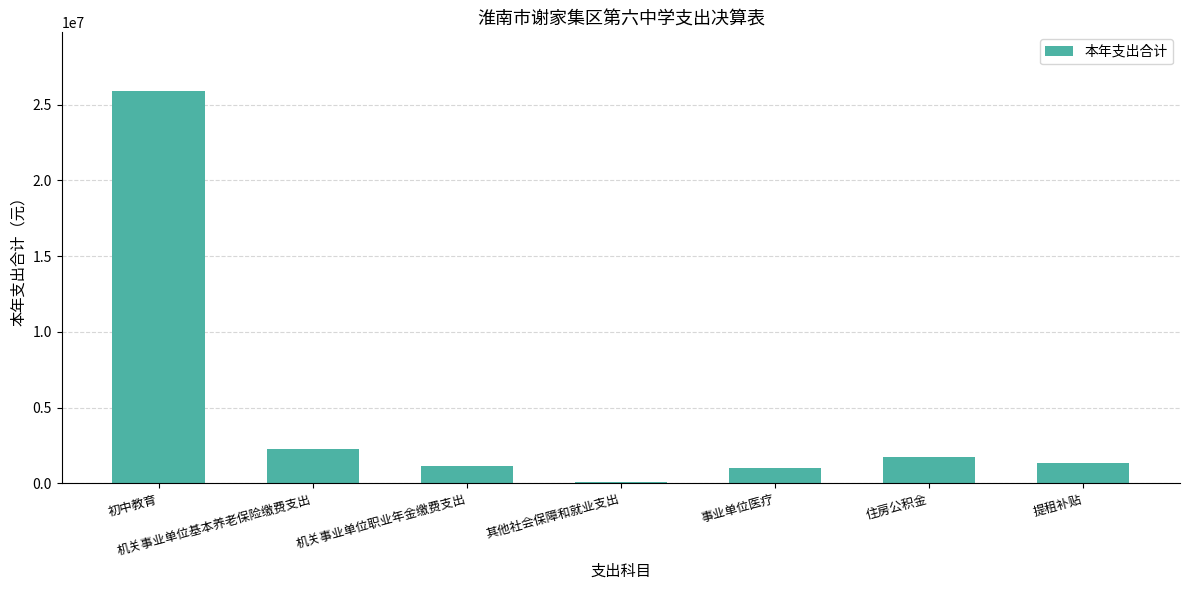

What is the maximum value shown in the chart?

25892279.8